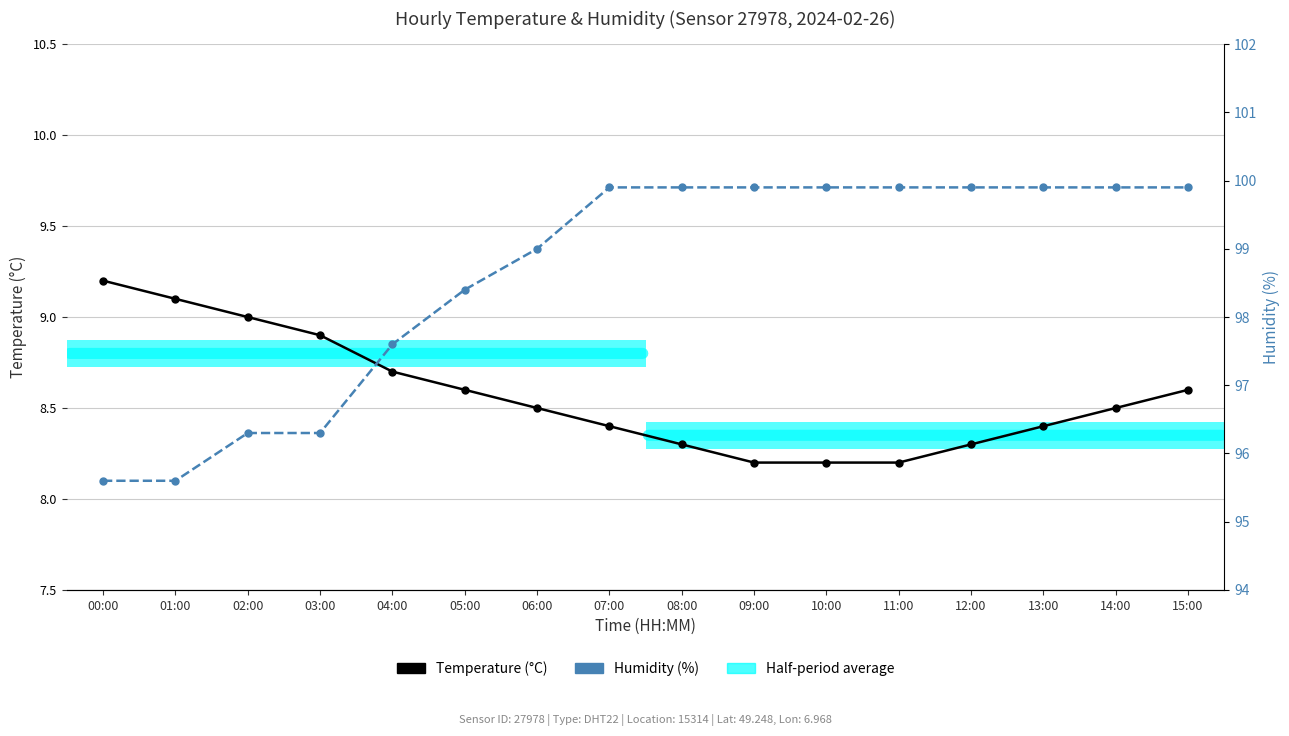

Count the number of categories in the chart.

16